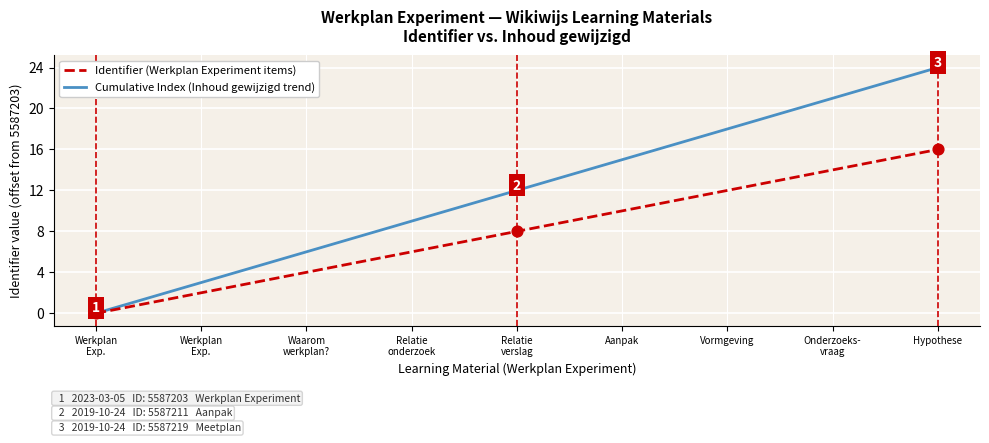

At how many categories does at least one series exceed 20?

2